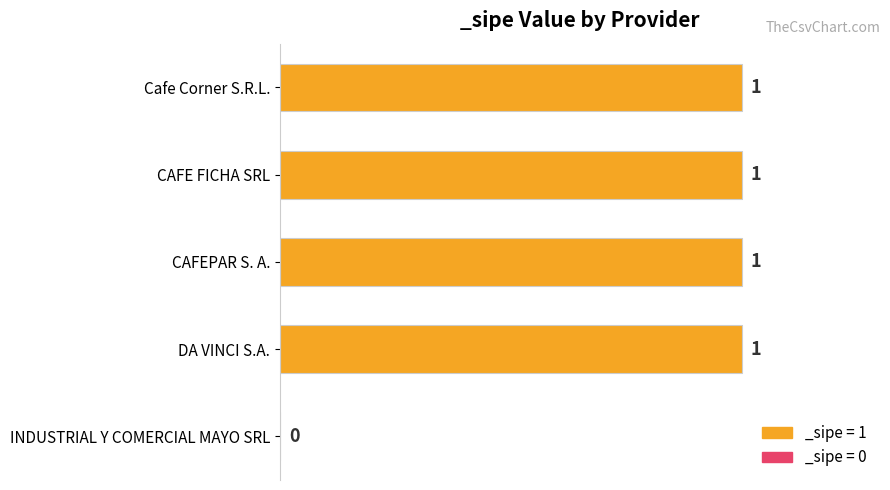

Between INDUSTRIAL Y COMERCIAL MAYO SRL and CAFEPAR S. A., which is larger?

CAFEPAR S. A.